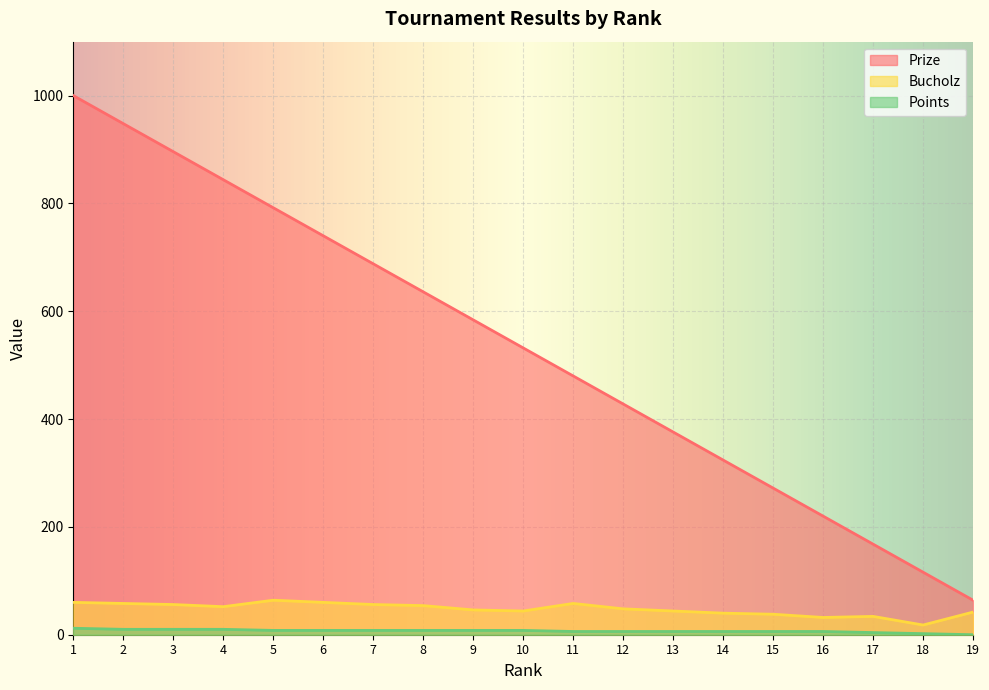

Rank the series by their maximum value, from lowest to highest.

Points, Bucholz, Prize